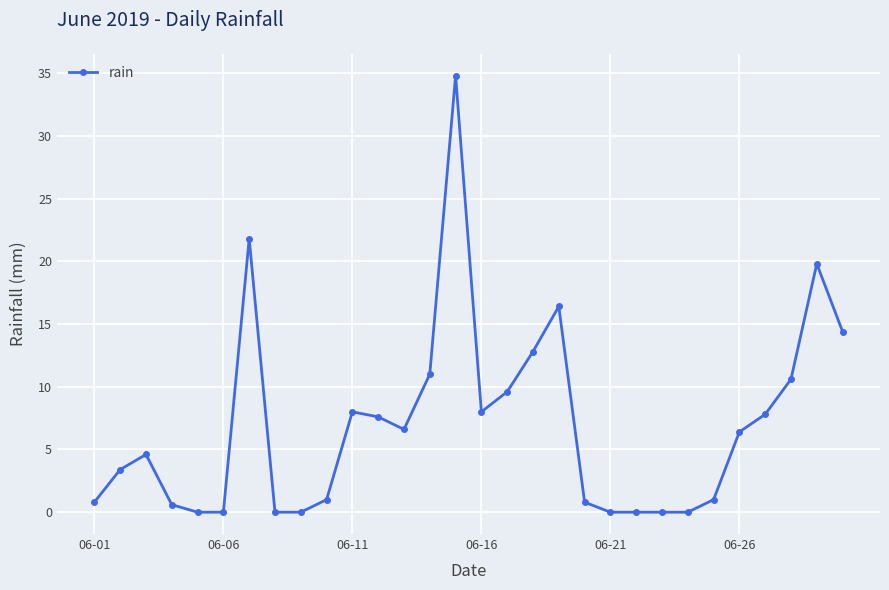

How many lines are shown in the chart?

1